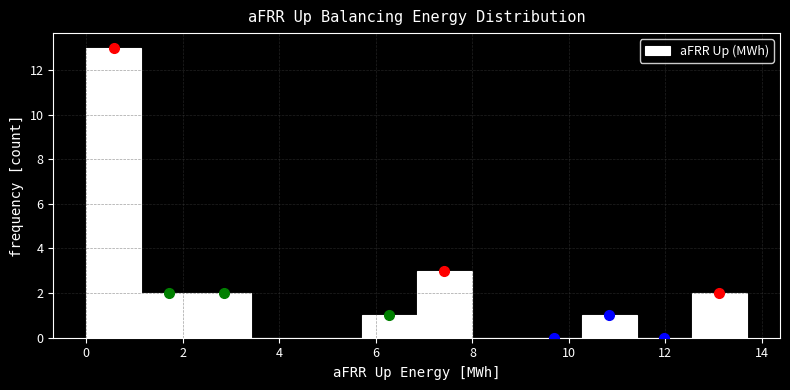

Over which range of the x-axis is the bar tallest?

0.0 to 1.2